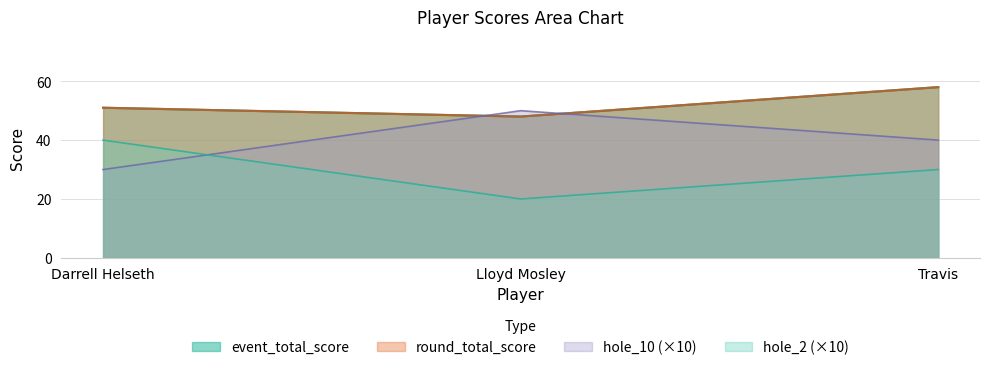

What is the spread (max minus min) of values at Travis?

28